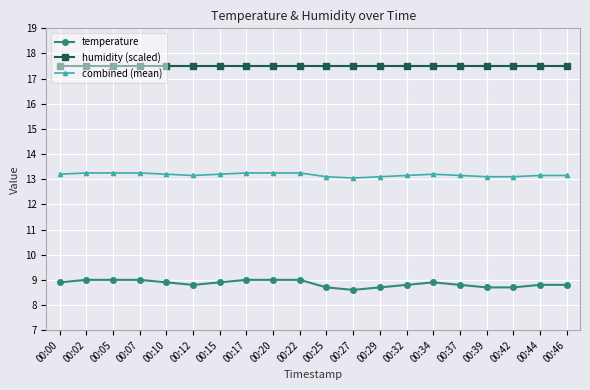

Reading left to right, extract all data points from this chart.

temperature: 00:00=8.9	00:02=9.0	00:05=9.0	00:07=9.0	00:10=8.9	00:12=8.8	00:15=8.9	00:17=9.0	00:20=9.0	00:22=9.0	00:25=8.7	00:27=8.6	00:29=8.7	00:32=8.8	00:34=8.9	00:37=8.8	00:39=8.7	00:42=8.7	00:44=8.8	00:46=8.8
humidity (scaled): 00:00=17.5	00:02=17.5	00:05=17.5	00:07=17.5	00:10=17.5	00:12=17.5	00:15=17.5	00:17=17.5	00:20=17.5	00:22=17.5	00:25=17.5	00:27=17.5	00:29=17.5	00:32=17.5	00:34=17.5	00:37=17.5	00:39=17.5	00:42=17.5	00:44=17.5	00:46=17.5
combined (mean): 00:00=13.2	00:02=13.3	00:05=13.3	00:07=13.3	00:10=13.2	00:12=13.2	00:15=13.2	00:17=13.3	00:20=13.3	00:22=13.3	00:25=13.1	00:27=13.1	00:29=13.1	00:32=13.2	00:34=13.2	00:37=13.2	00:39=13.1	00:42=13.1	00:44=13.2	00:46=13.2